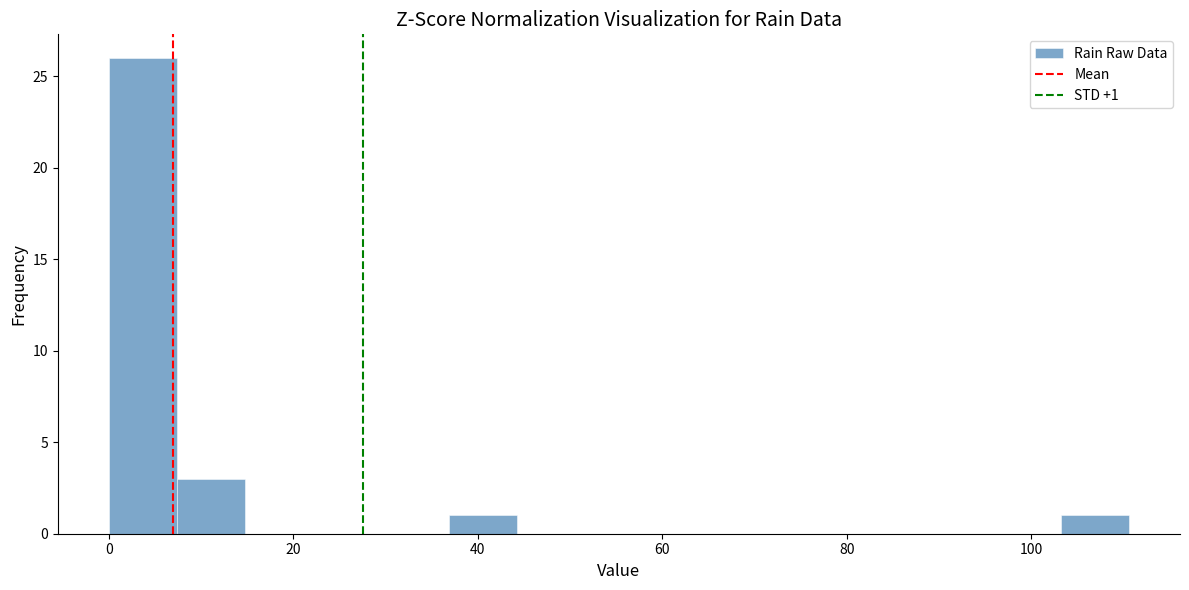

Around what value on the x-axis is the tallest bar? Give the approximate position of its centre, as read against the axis.

4